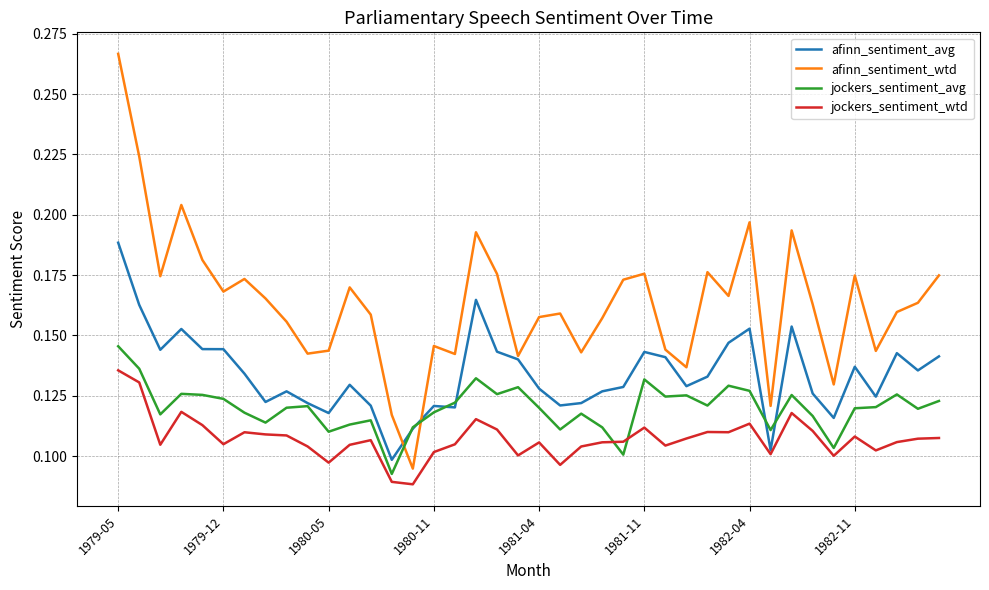

Rank the series by their average value, from lowest to highest.

jockers_sentiment_wtd, jockers_sentiment_avg, afinn_sentiment_avg, afinn_sentiment_wtd